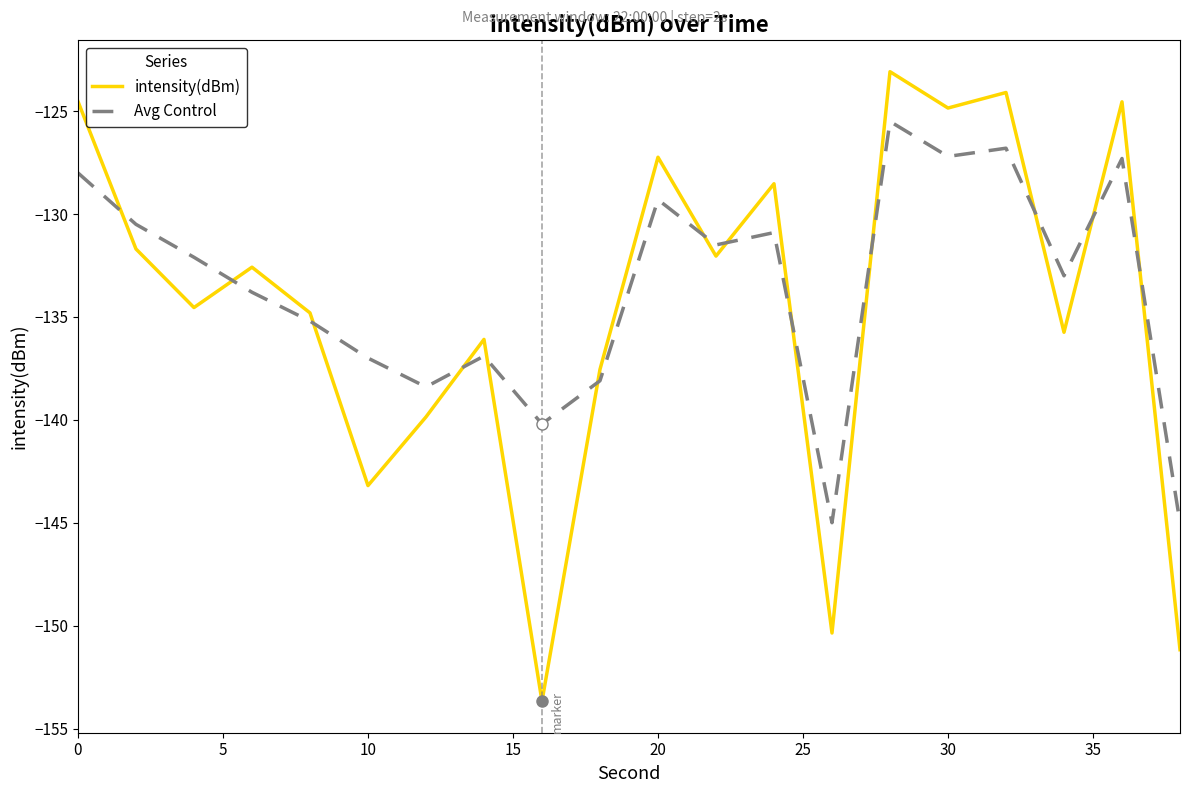

List the series in order of their peak value, lowest first.

Avg Control, intensity(dBm)